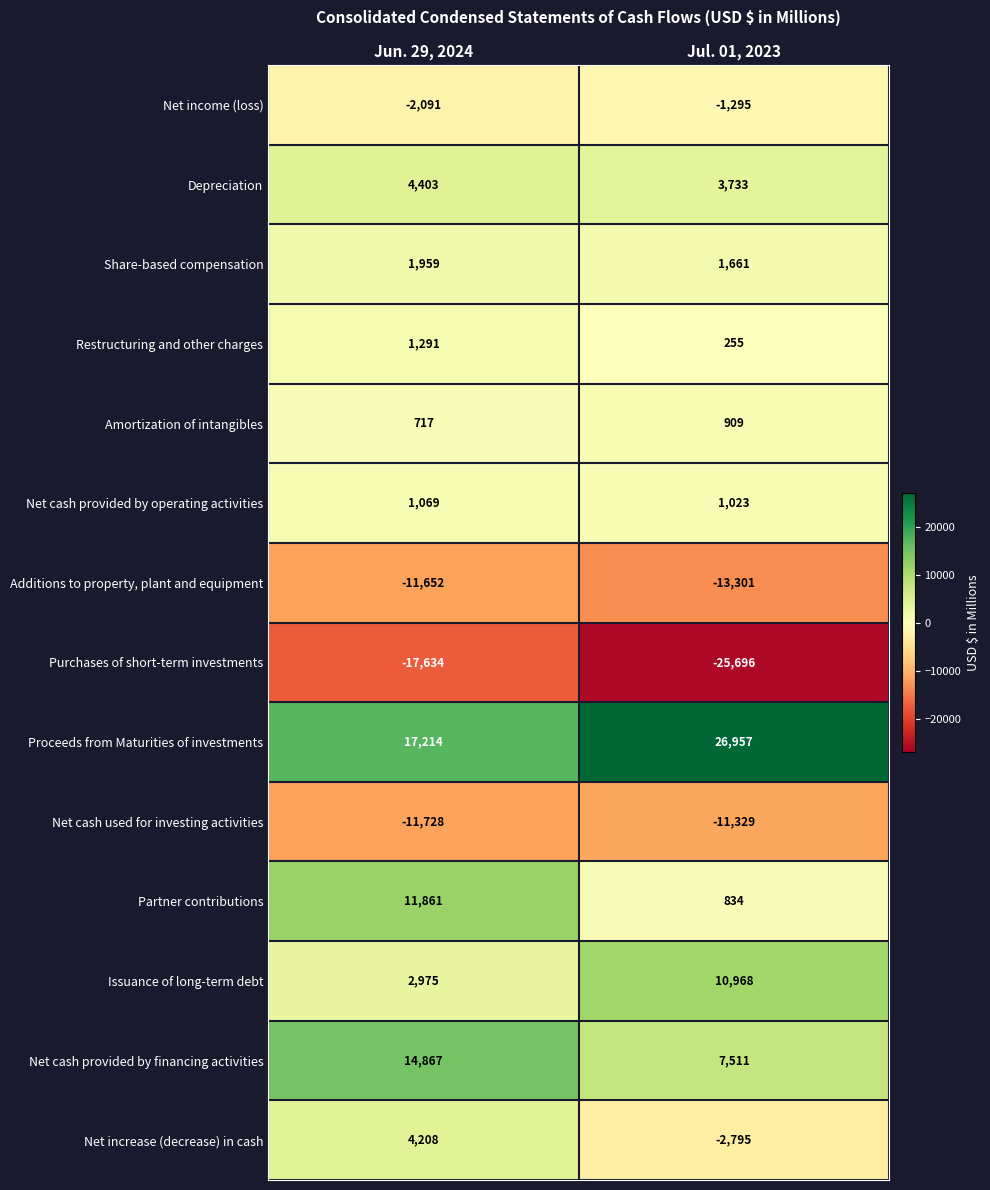

Is the value of Net cash provided by operating activities at Jul. 01, 2023 greater than the value of Proceeds from Maturities of investments at Jul. 01, 2023?

No